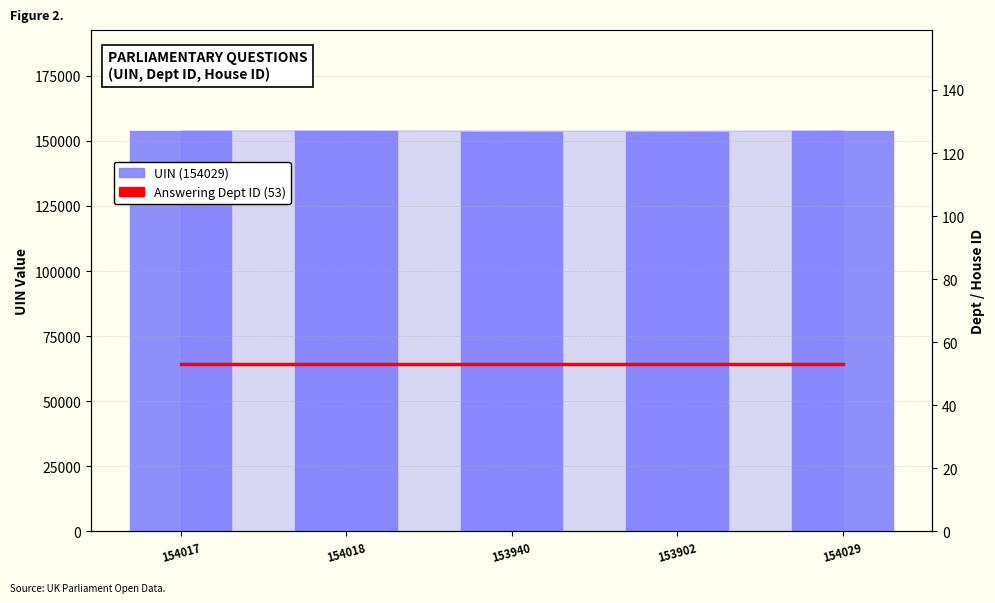

Rank the series at 154018 from lowest to highest value.

Answering Dept ID, UIN